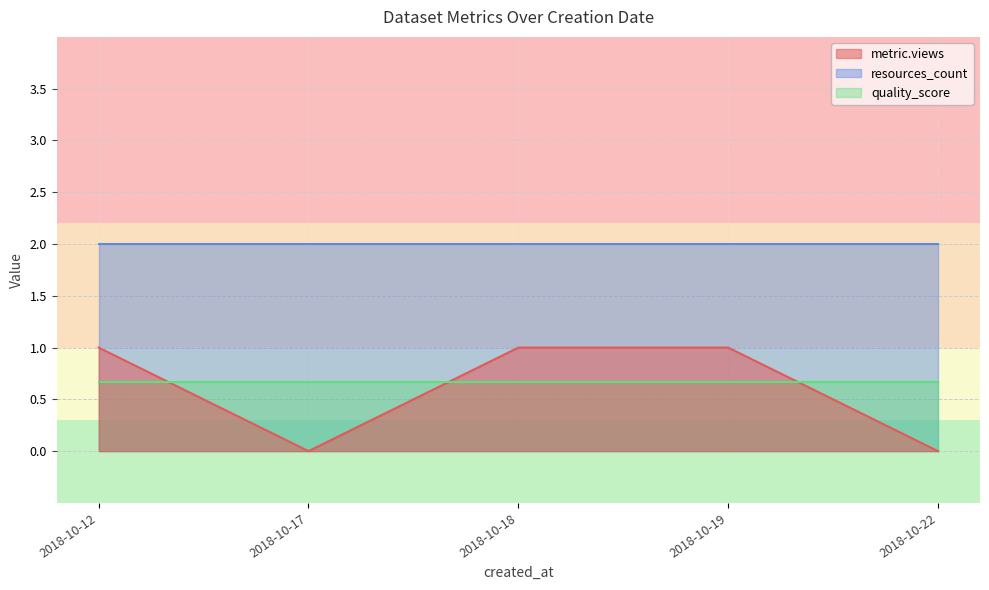

What is the sum of all metric.views values?

3.0